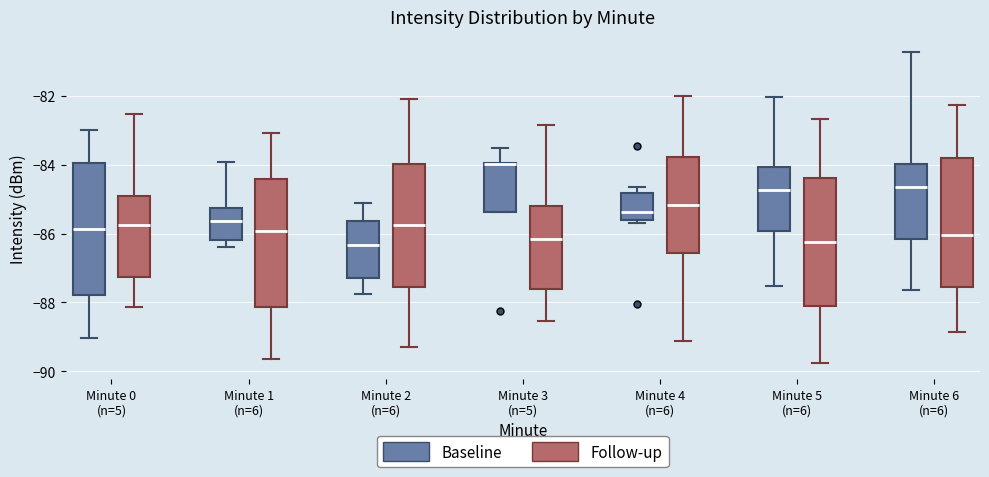

Reading left to right, read every box against the y-axis: the position of its median line, the range the box covers, and the ends of its whiskers. The values are not printed on the chart, so give them approximately, as read against the axis.

Minute 0 (n=5) (Baseline): median -85.8, box -87.8 to -84.0, whiskers -89.0 to -83.0
Minute 0 (n=5) (Follow-up): median -85.8, box -87.2 to -85.0, whiskers -88.2 to -82.6
Minute 1 (n=6) (Baseline): median -85.6, box -86.2 to -85.2, whiskers -86.4 to -84.0
Minute 1 (n=6) (Follow-up): median -86.0, box -88.2 to -84.4, whiskers -89.6 to -83.0
Minute 2 (n=6) (Baseline): median -86.4, box -87.2 to -85.6, whiskers -87.8 to -85.0
Minute 2 (n=6) (Follow-up): median -85.8, box -87.6 to -84.0, whiskers -89.2 to -82.0
Minute 3 (n=5) (Baseline): median -84.0, box -85.4 to -84.0, whiskers -85.4 to -83.6
Minute 3 (n=5) (Follow-up): median -86.2, box -87.6 to -85.2, whiskers -88.6 to -82.8
Minute 4 (n=6) (Baseline): median -85.4, box -85.6 to -84.8, whiskers -85.6 (just below the box's lower edge) to -84.6
Minute 4 (n=6) (Follow-up): median -85.2, box -86.6 to -83.8, whiskers -89.2 to -82.0
Minute 5 (n=6) (Baseline): median -84.8, box -86.0 to -84.0, whiskers -87.6 to -82.0
Minute 5 (n=6) (Follow-up): median -86.2, box -88.0 to -84.4, whiskers -89.8 to -82.6
Minute 6 (n=6) (Baseline): median -84.6, box -86.2 to -84.0, whiskers -87.6 to -80.8
Minute 6 (n=6) (Follow-up): median -86.0, box -87.6 to -83.8, whiskers -88.8 to -82.2